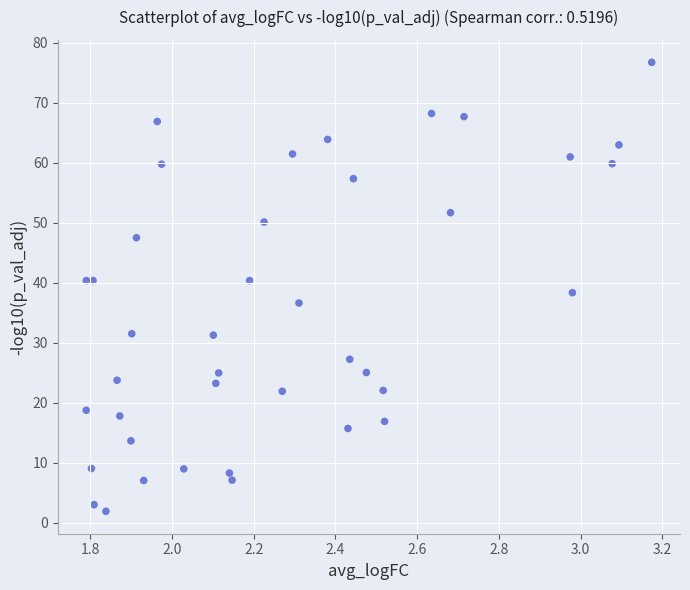

What is the range of X values (max minus min)?

1.4